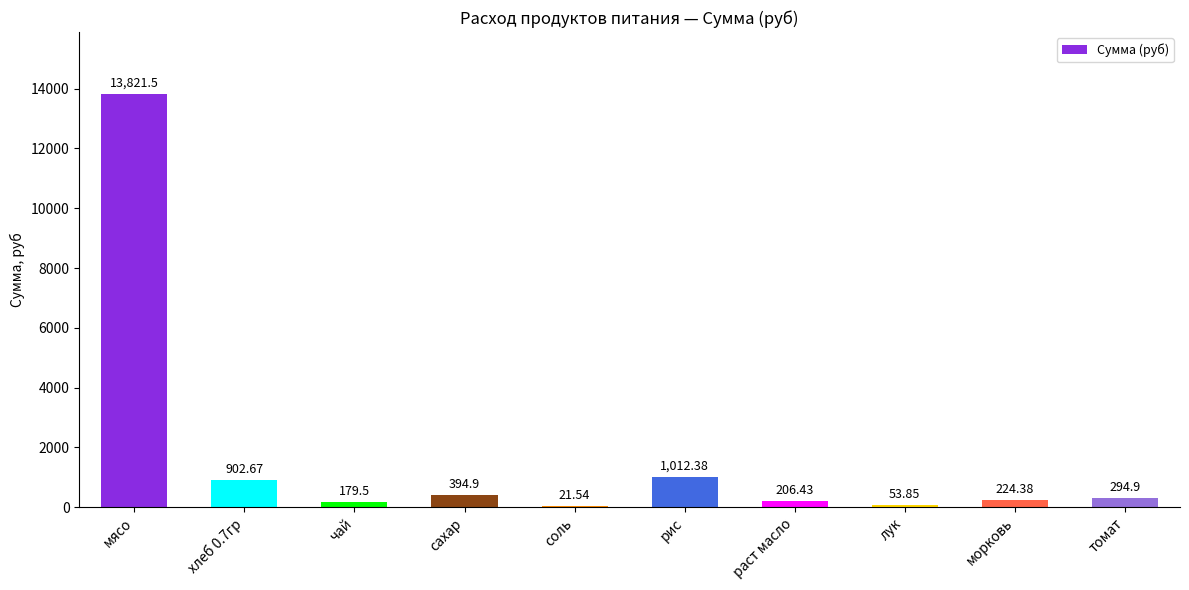

Does the chart contain stacked bars?

No